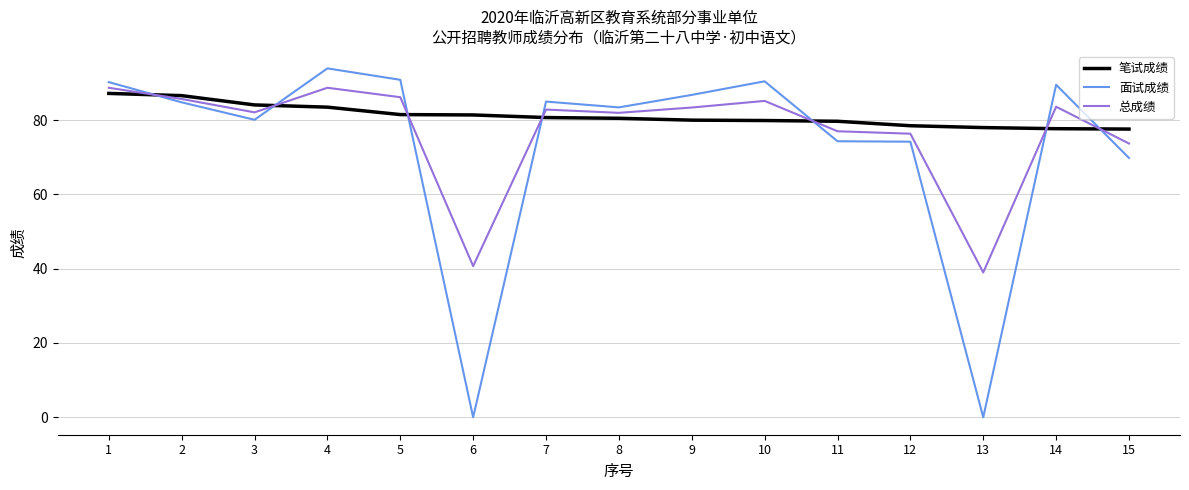

What is the total value across all series at 2?

257.1